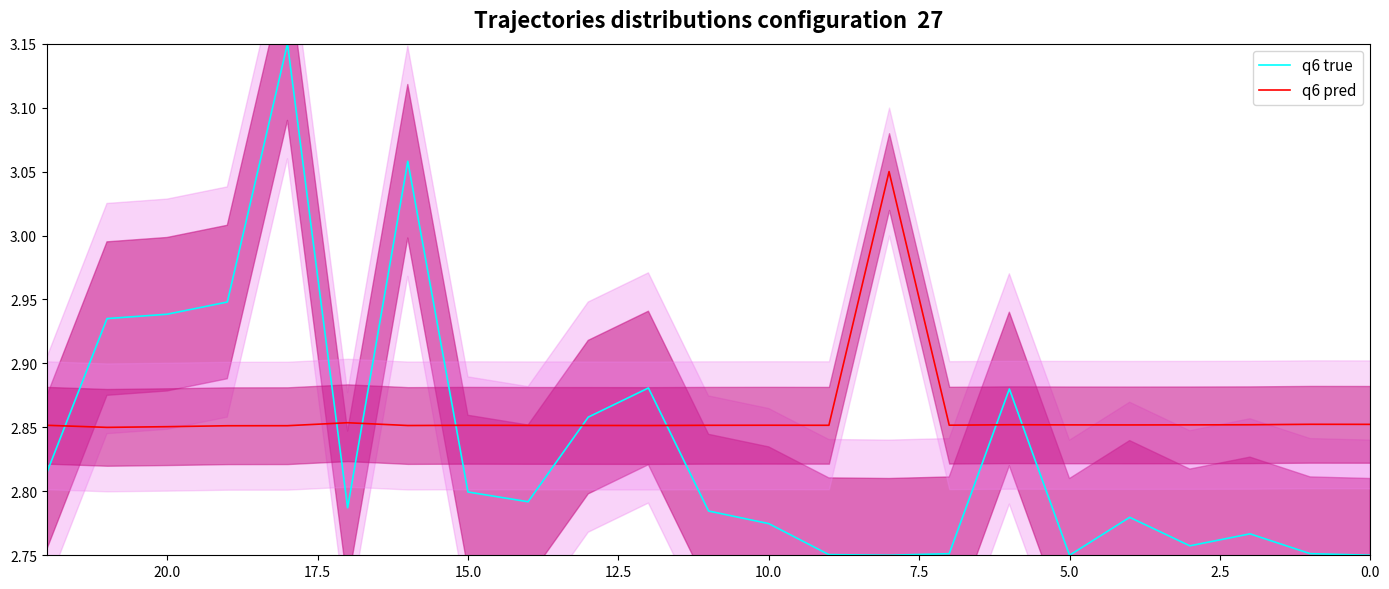

How many interior local peaks does the q6 true series have?

6